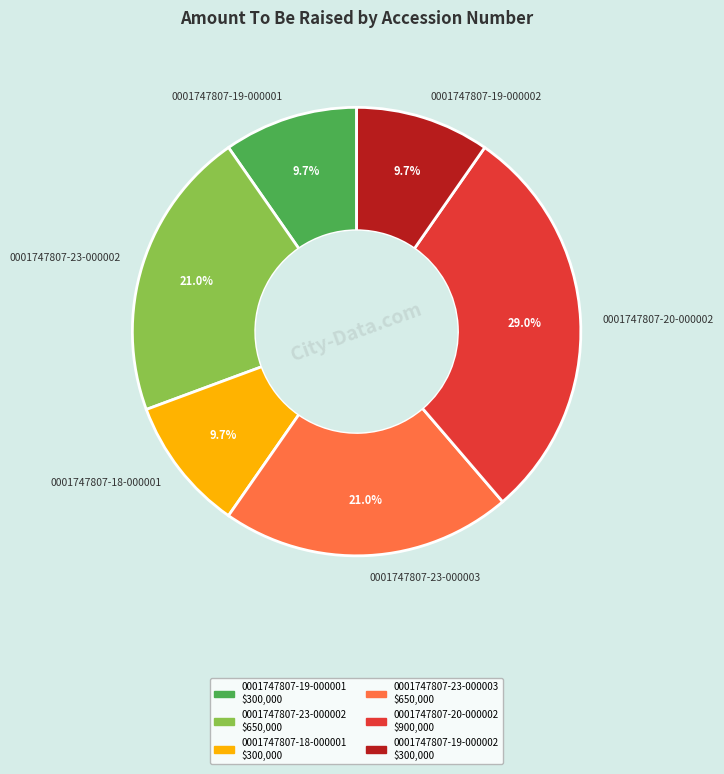

What is the largest slice in the pie chart?

0001747807-20-000002